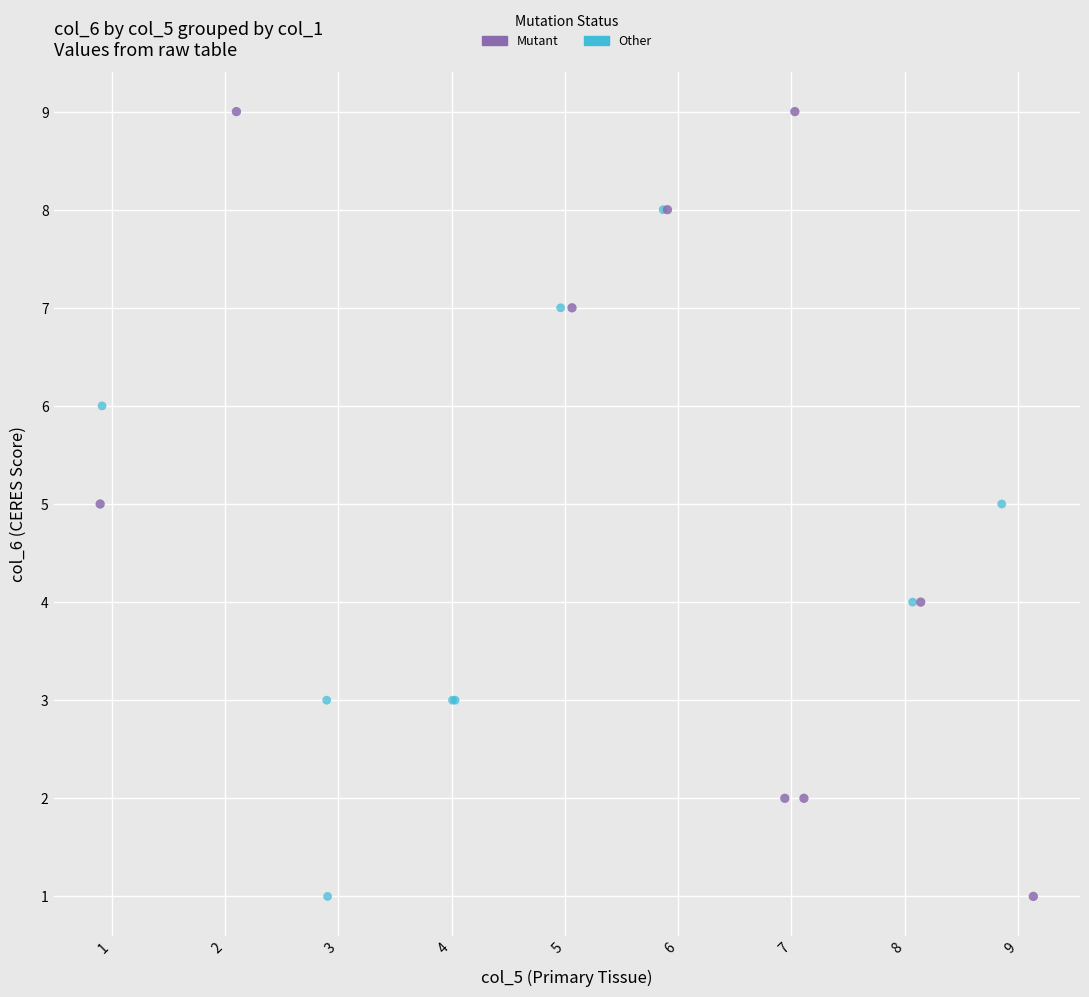

Which series has the largest Y range (max minus min)?

Mutant